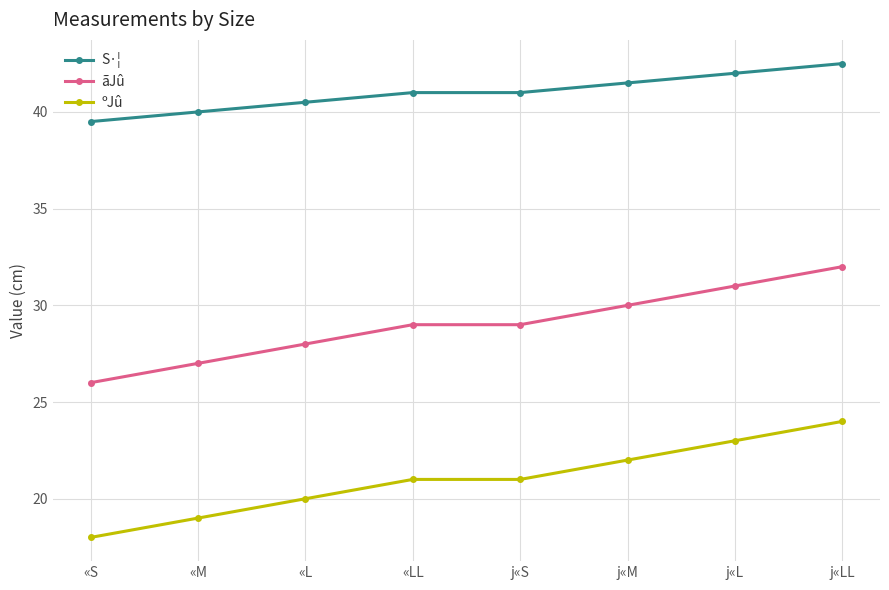

What is the average value of the ãJû series?

29.0